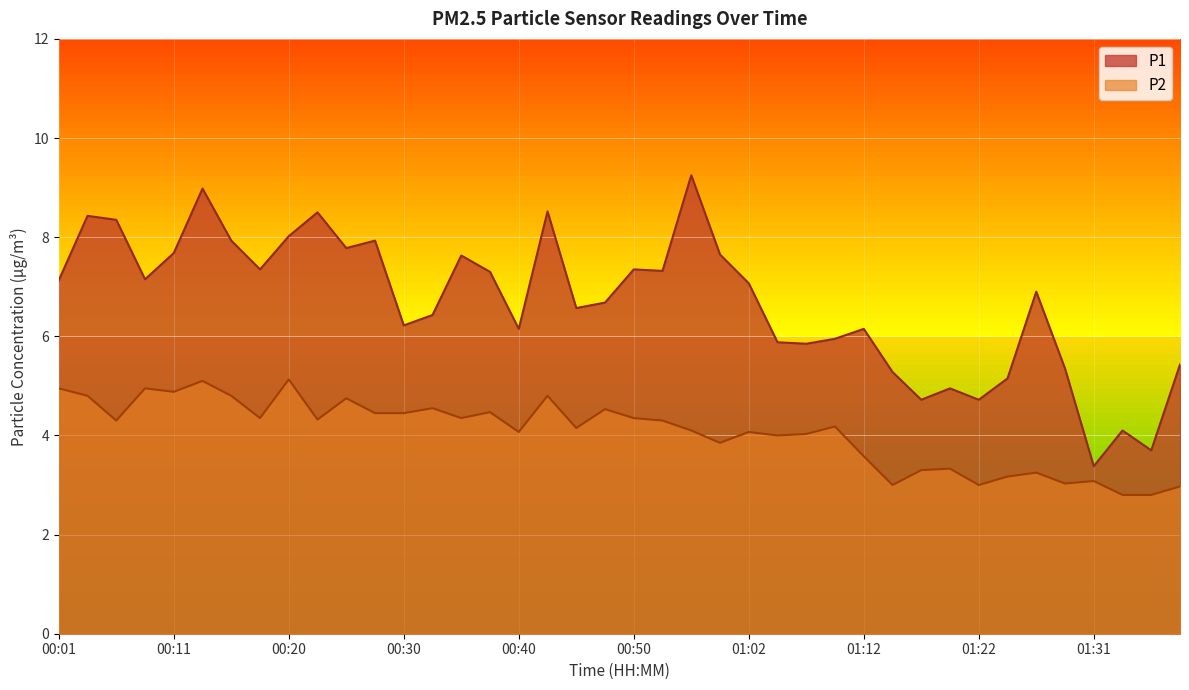

The P1 series shows 3.1 at 00:16. True or false?

False